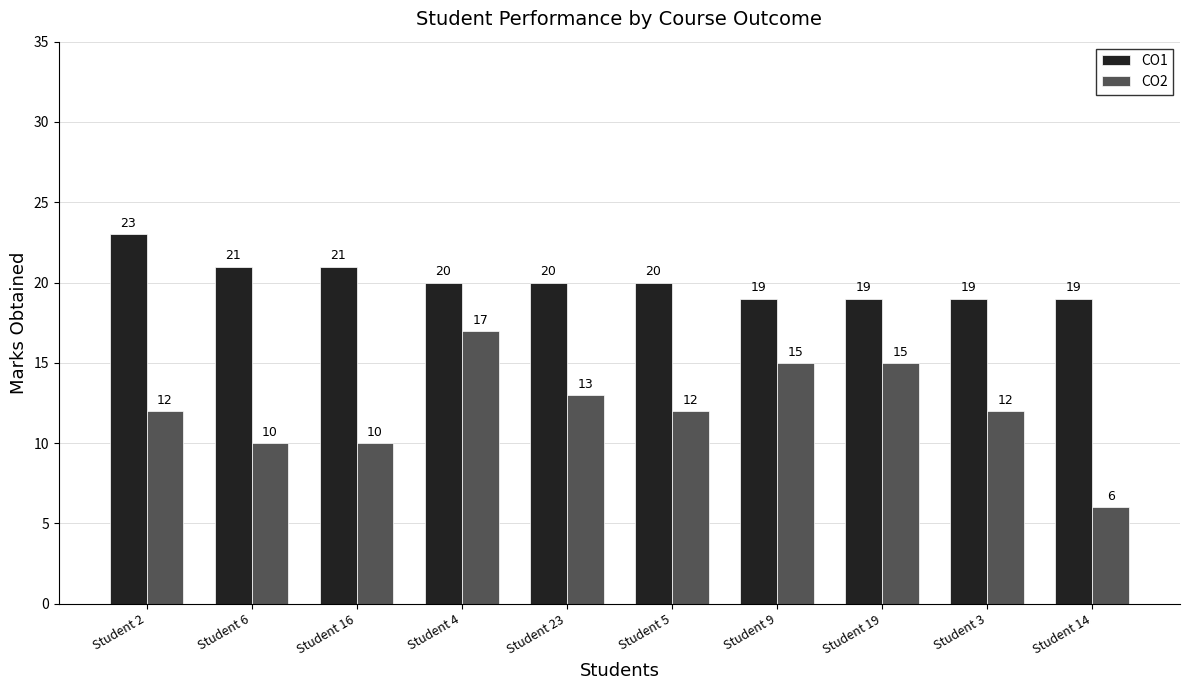

What is the difference between the CO2 values at Student 23 and Student 5?

1